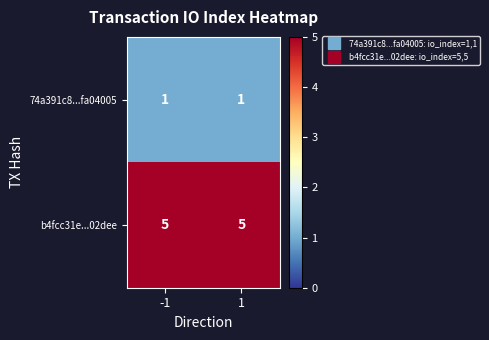

List the series in order of their peak value, highest first.

b4fcc31e...02dee, 74a391c8...fa04005